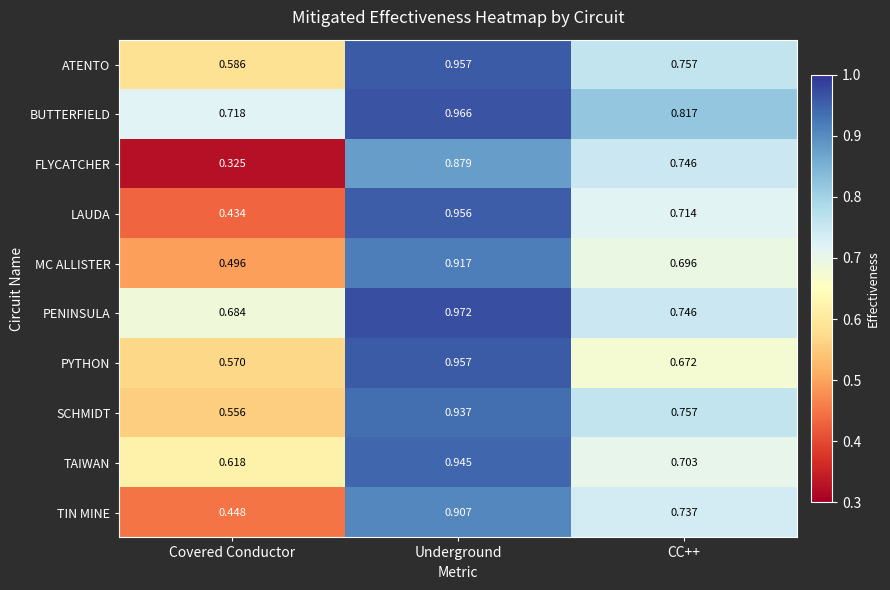

Which category has the highest value across all series?

Underground